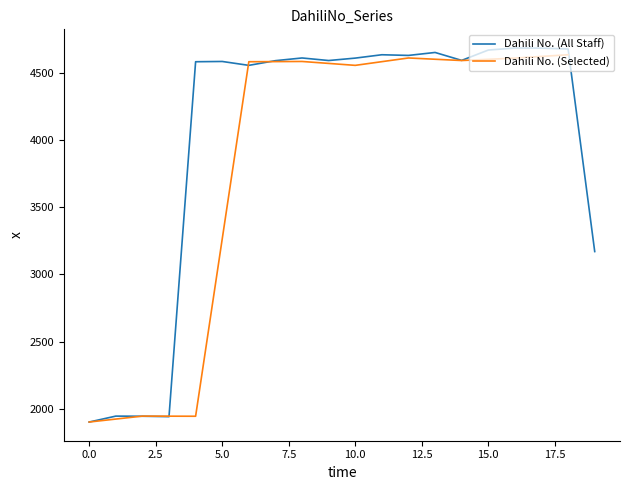

Which has a higher value, 12 or 1?

12